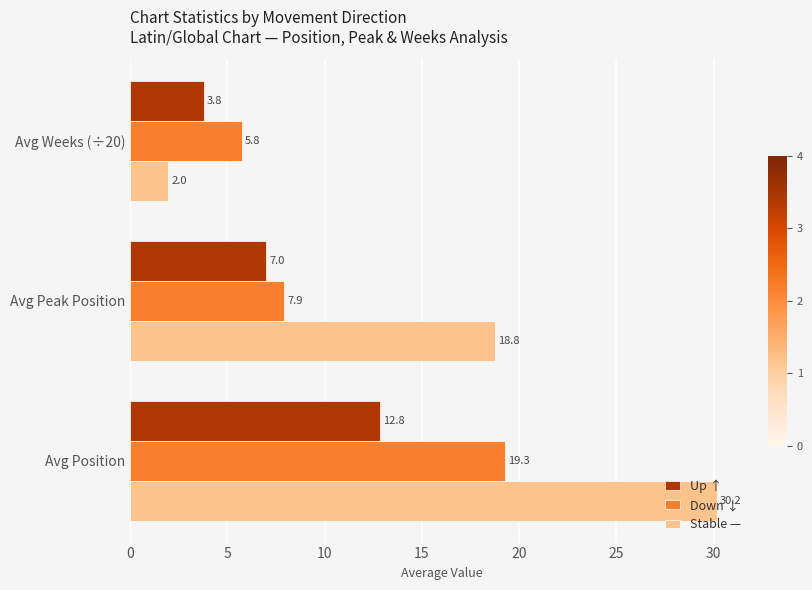

Count the number of data series in this chart.

3